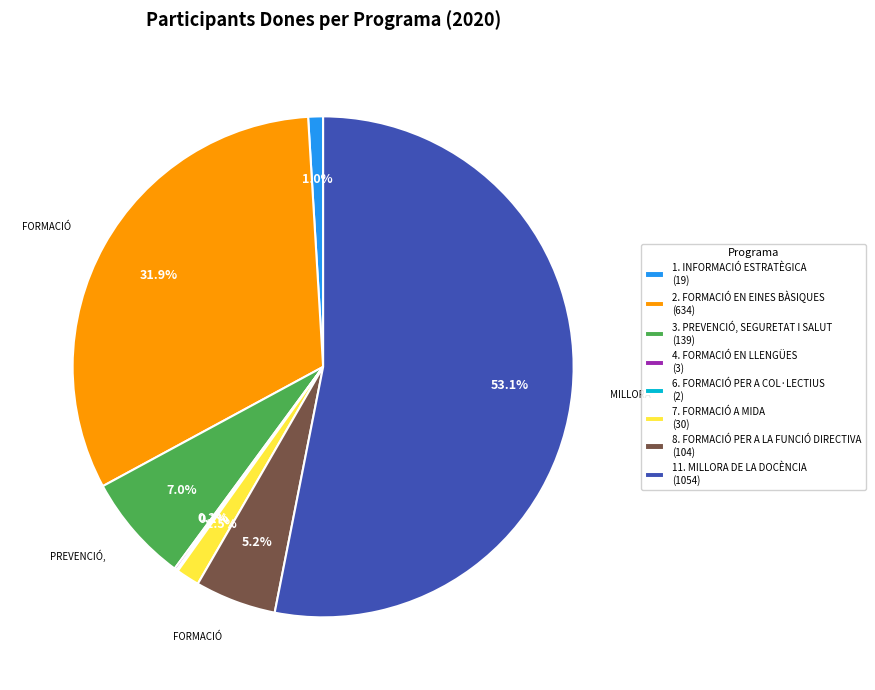

Which slice is the largest?

11. MILLORA DE LA DOCÈNCIA (1054)